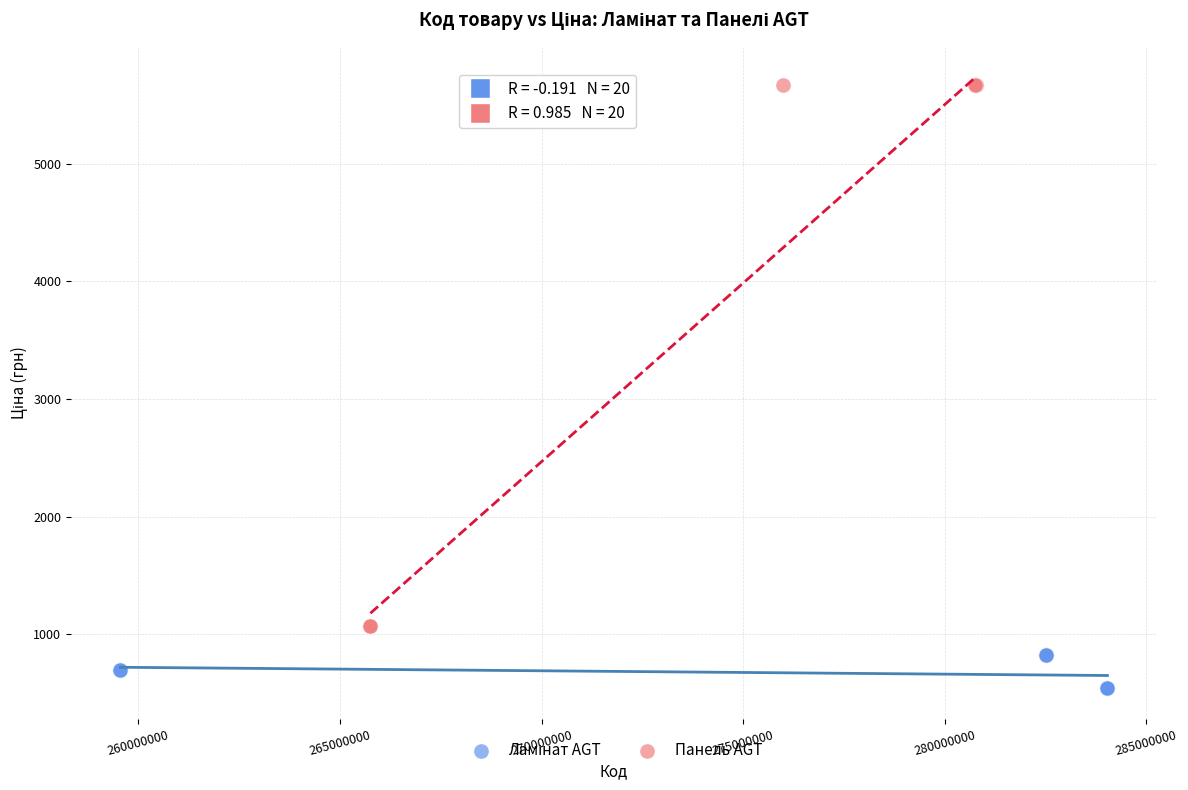

Which series contains the highest Y value?

Панель AGT